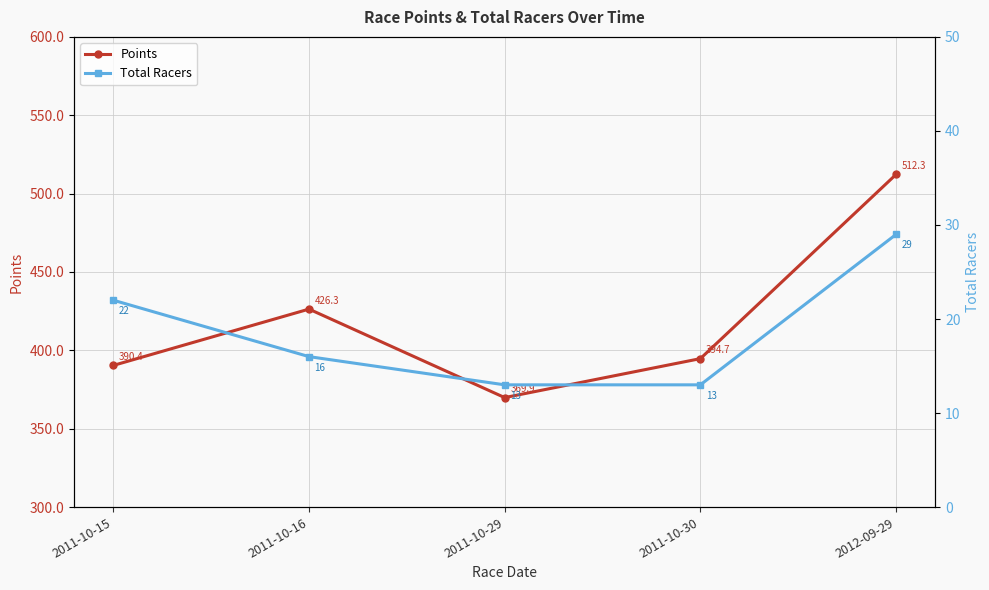

What is the difference between the highest and lowest values at 2012-09-29?

483.3